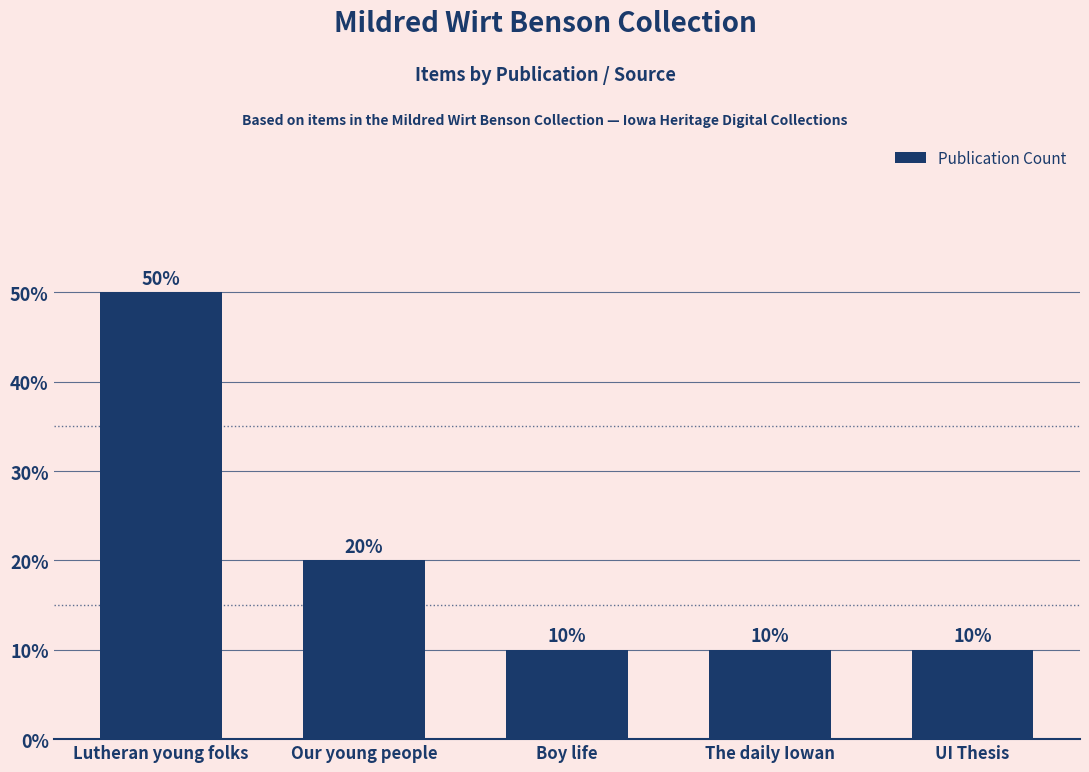

The chart shows a value of 17 at Boy life. True or false?

False